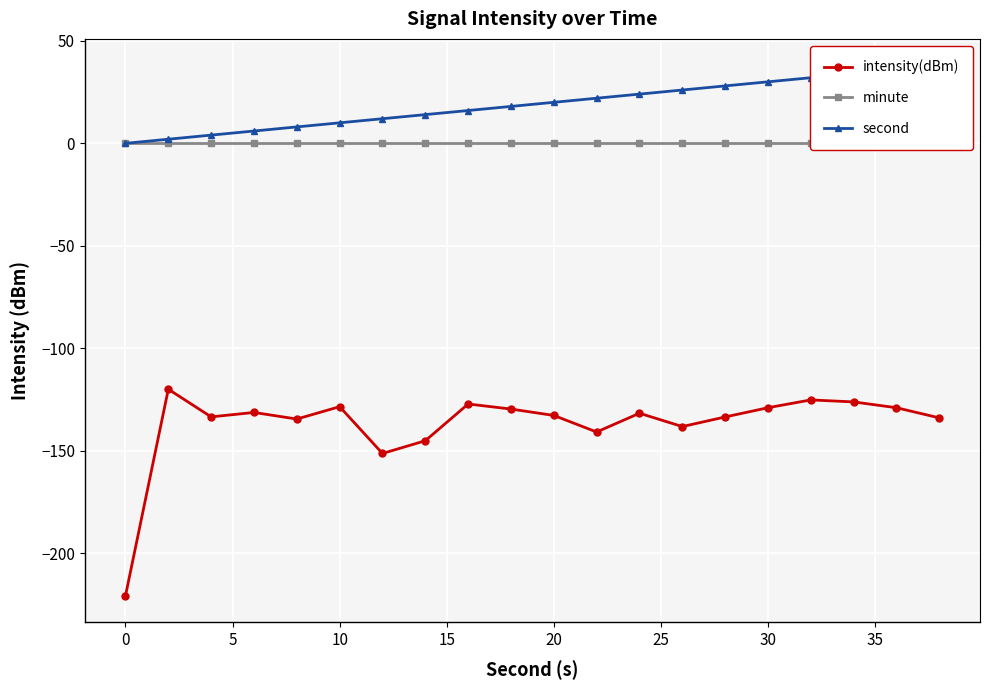

Which series has the largest total across all categories?

second